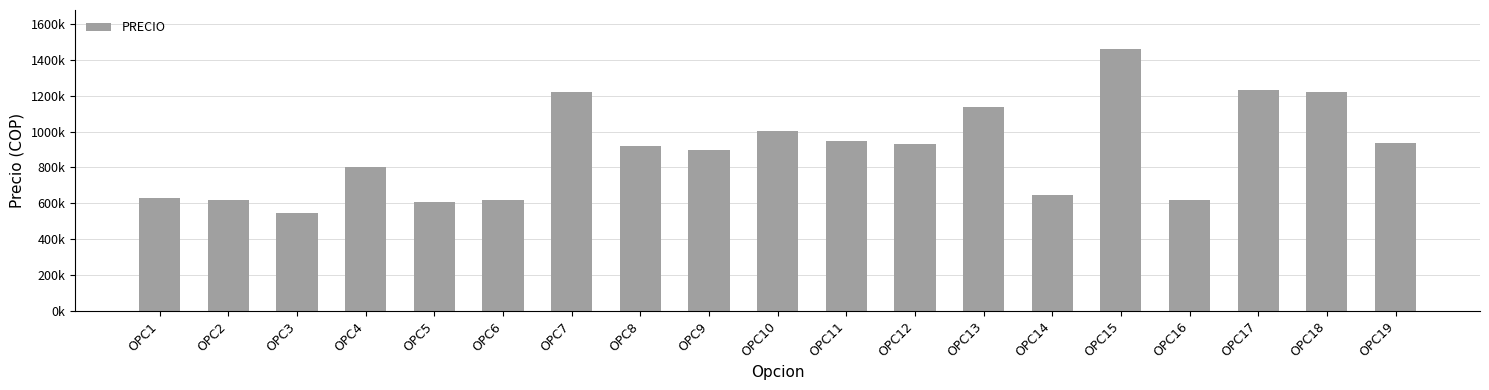

Reading left to right, extract all data points from this chart.

OPC1=630000	OPC2=620000	OPC3=545000	OPC4=805000	OPC5=605000	OPC6=620000	OPC7=1220000	OPC8=920000	OPC9=900000	OPC10=1005000	OPC11=950000	OPC12=930000	OPC13=1140000	OPC14=645000	OPC15=1460000	OPC16=620000	OPC17=1235000	OPC18=1220000	OPC19=935000